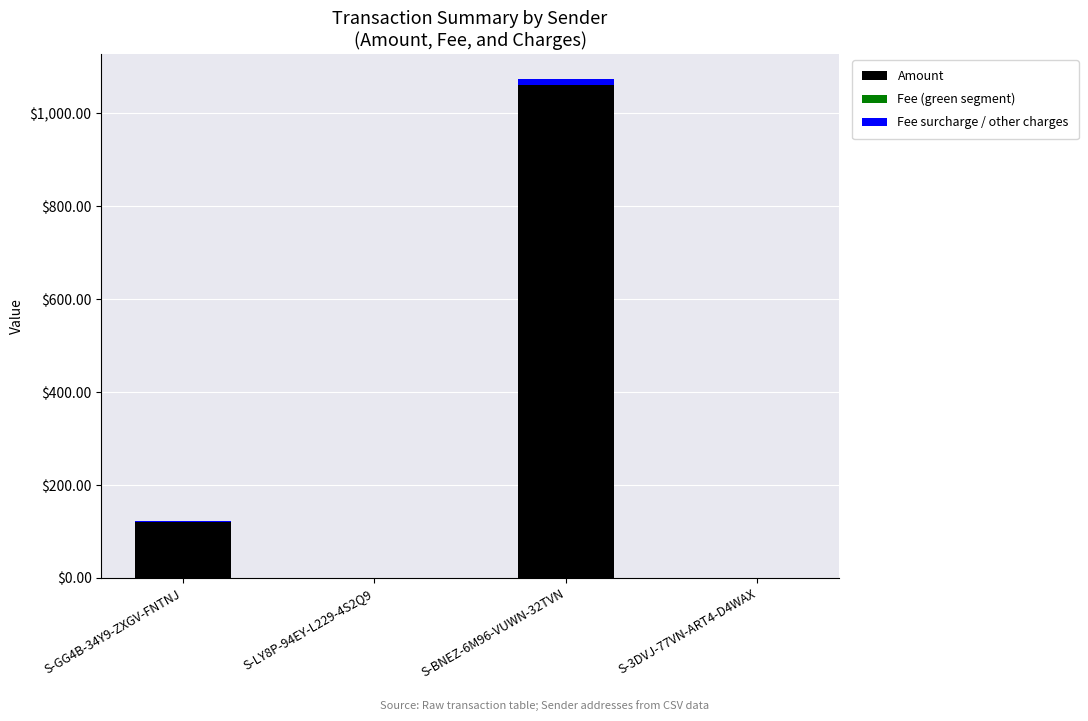

What is the sum of all Amount values?

1181.1